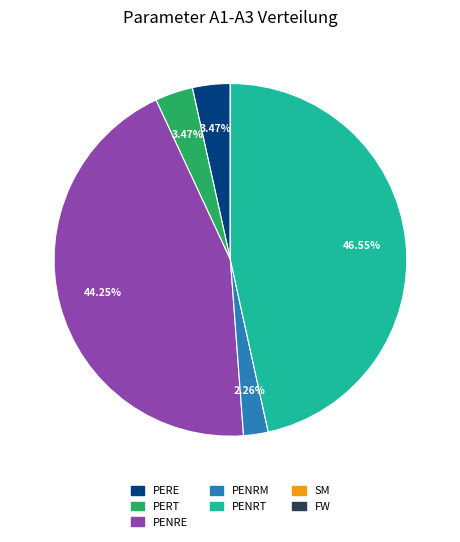

Is there any slice that represents more than half of the pie?

No